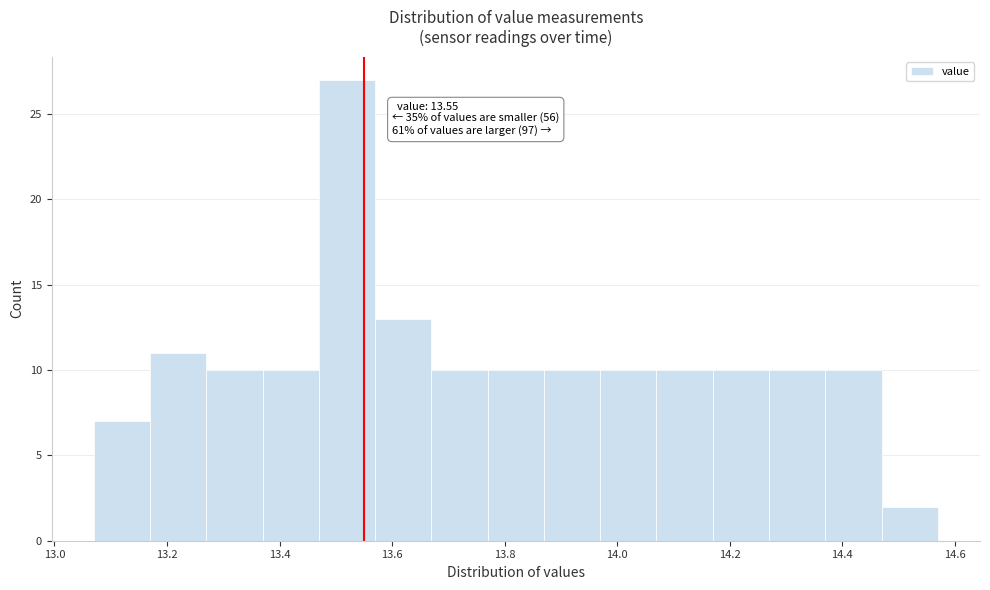

Over which range of the x-axis is the bar tallest?

13.47 to 13.57